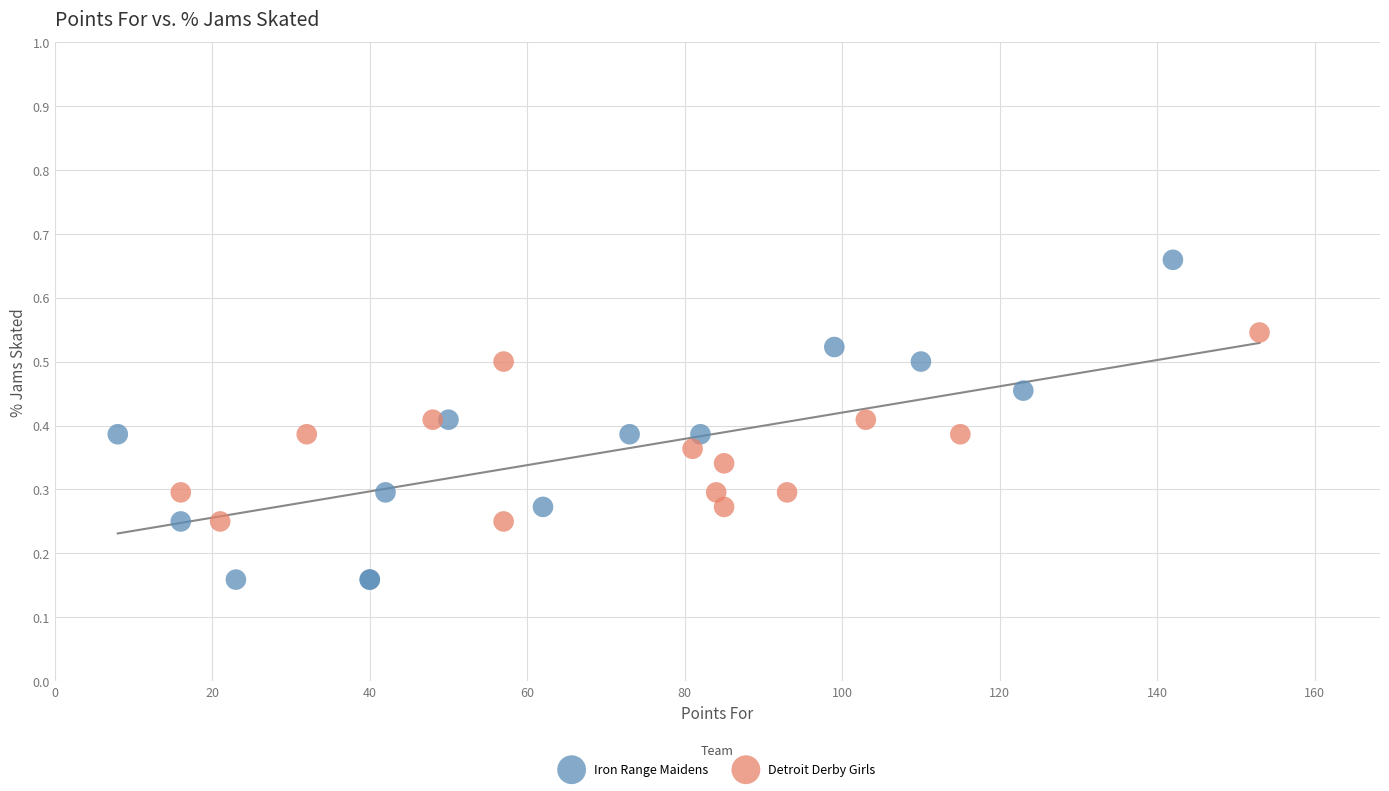

Which series has the widest spread of Y values?

Iron Range Maidens